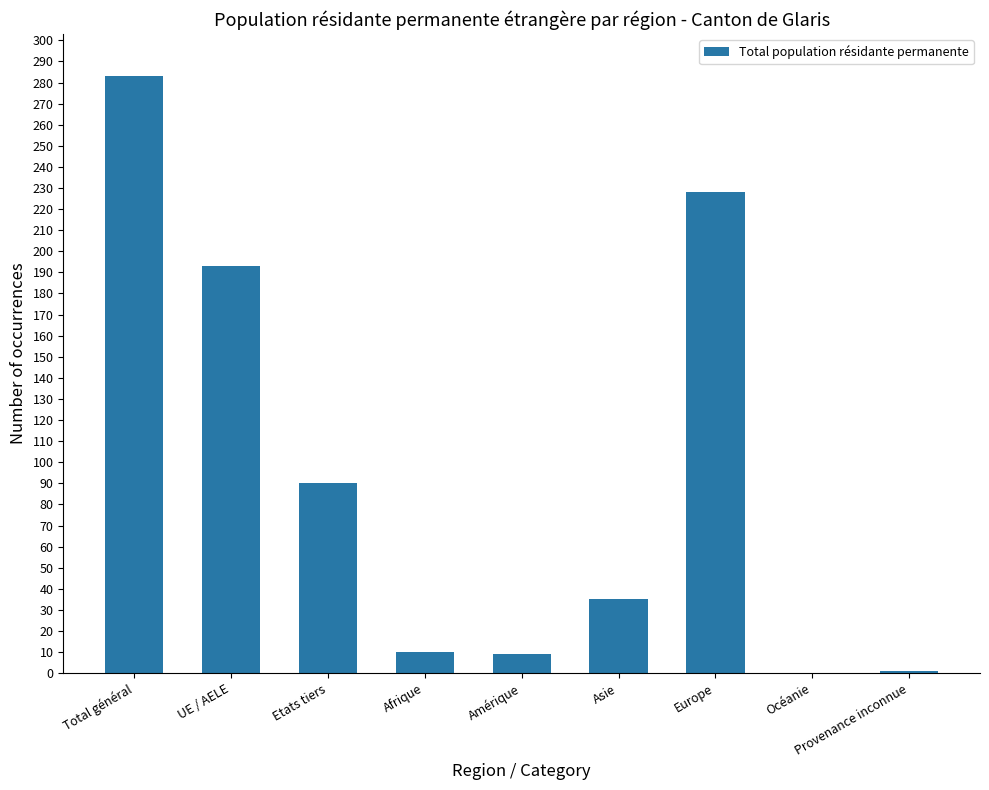

Which label corresponds to the largest value in the chart?

Total général